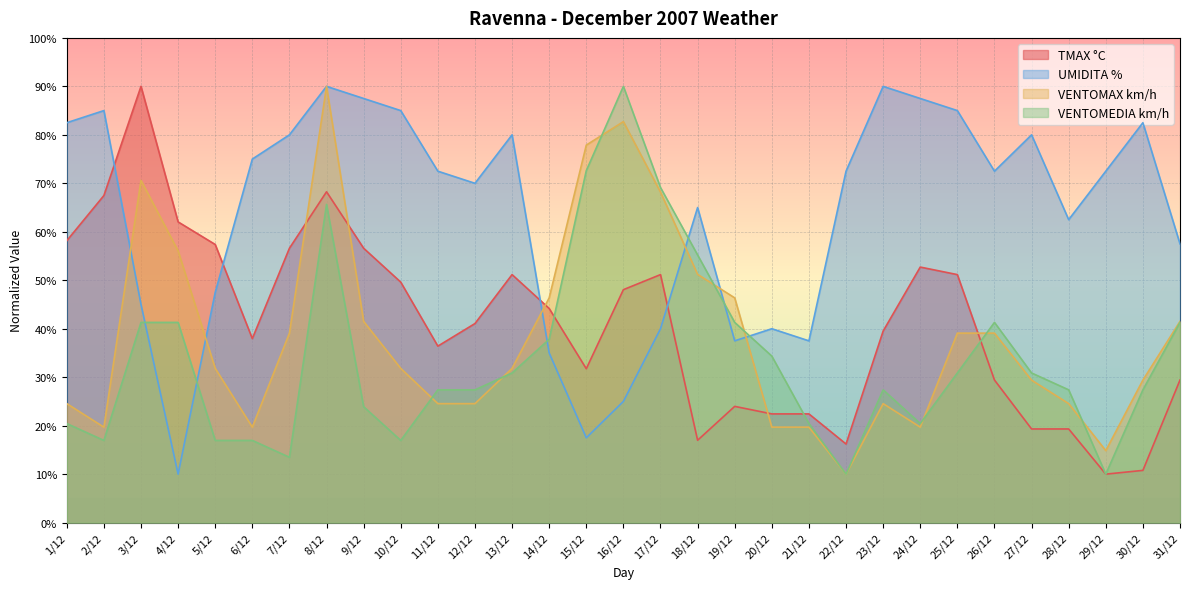

What is the average value of the VENTOMAX km/h series?

38.4